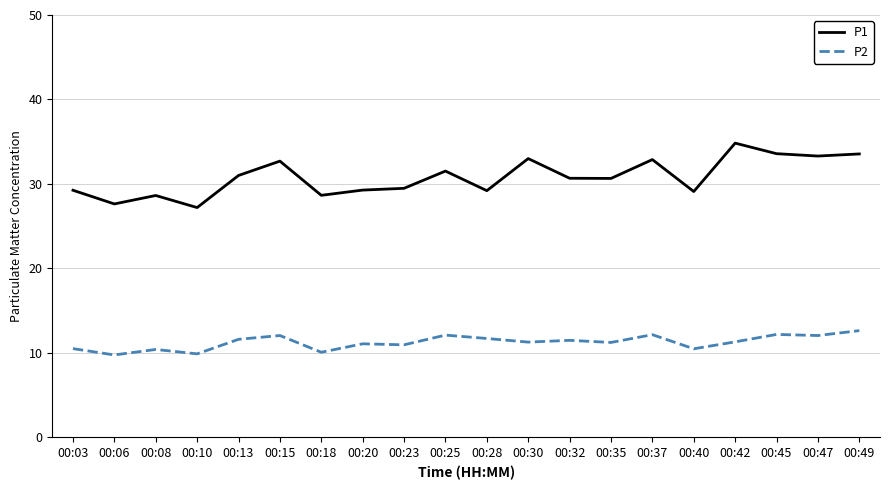

Which category has the highest value in the P1 series?

00:42